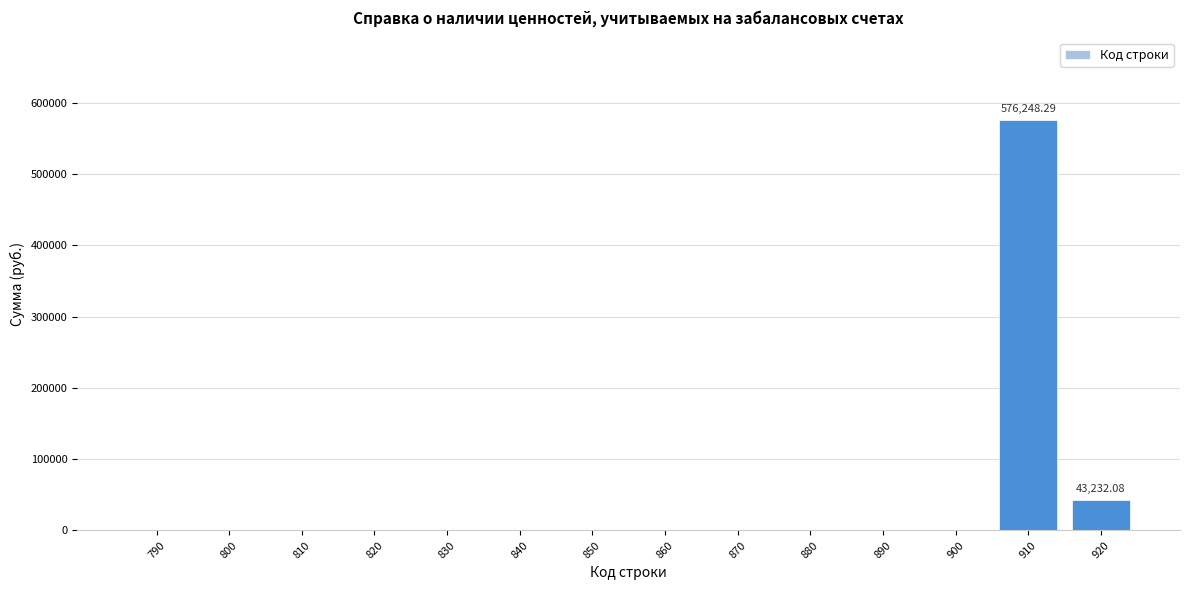

What is the sum of the values at 920 and 800?

43232.1